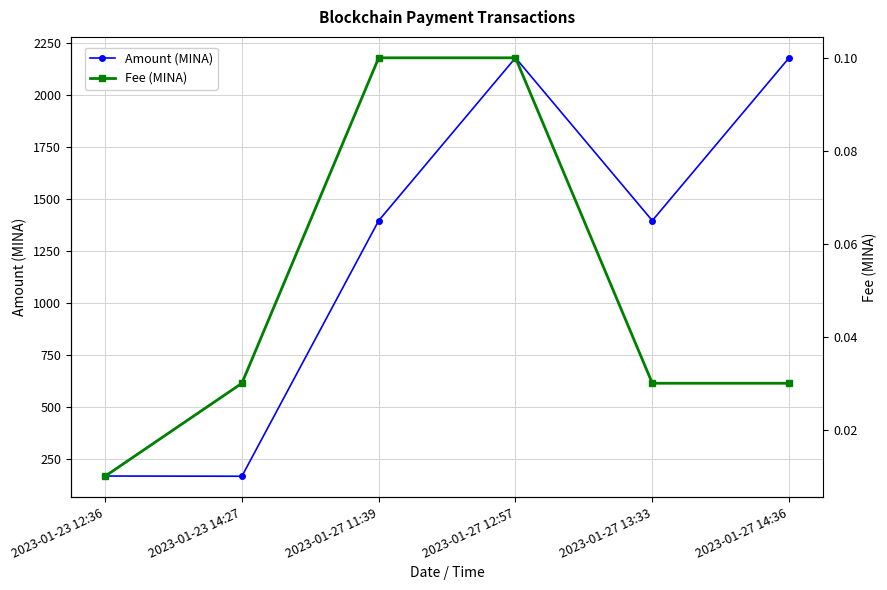

Which series has the largest range (max minus min)?

Amount (MINA)